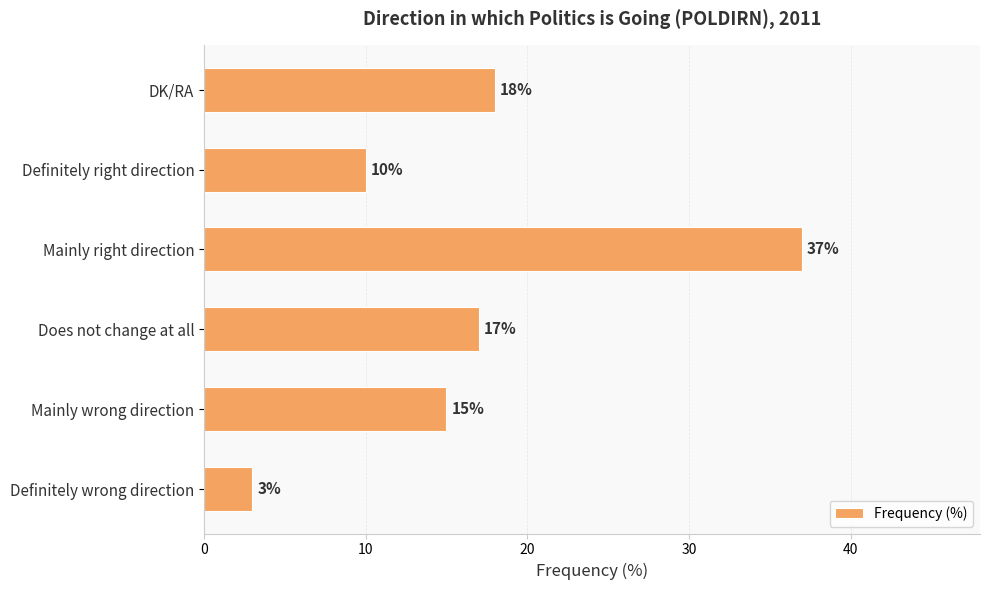

Is it true that the value at Definitely right direction is 14?

False